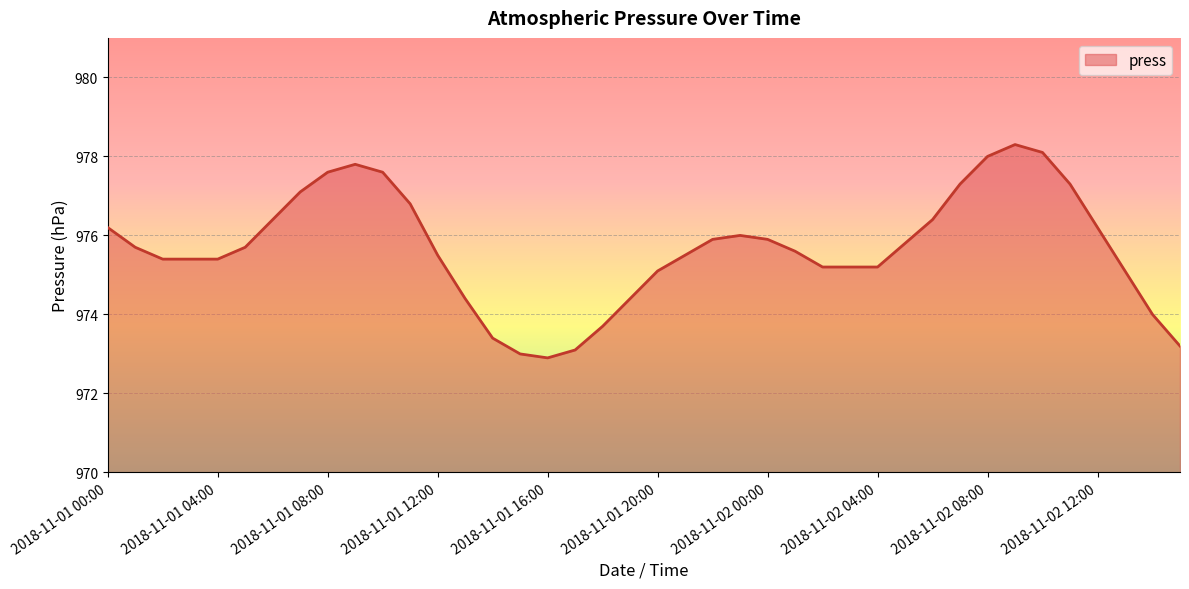

What is the difference between the maximum and minimum values?

5.4